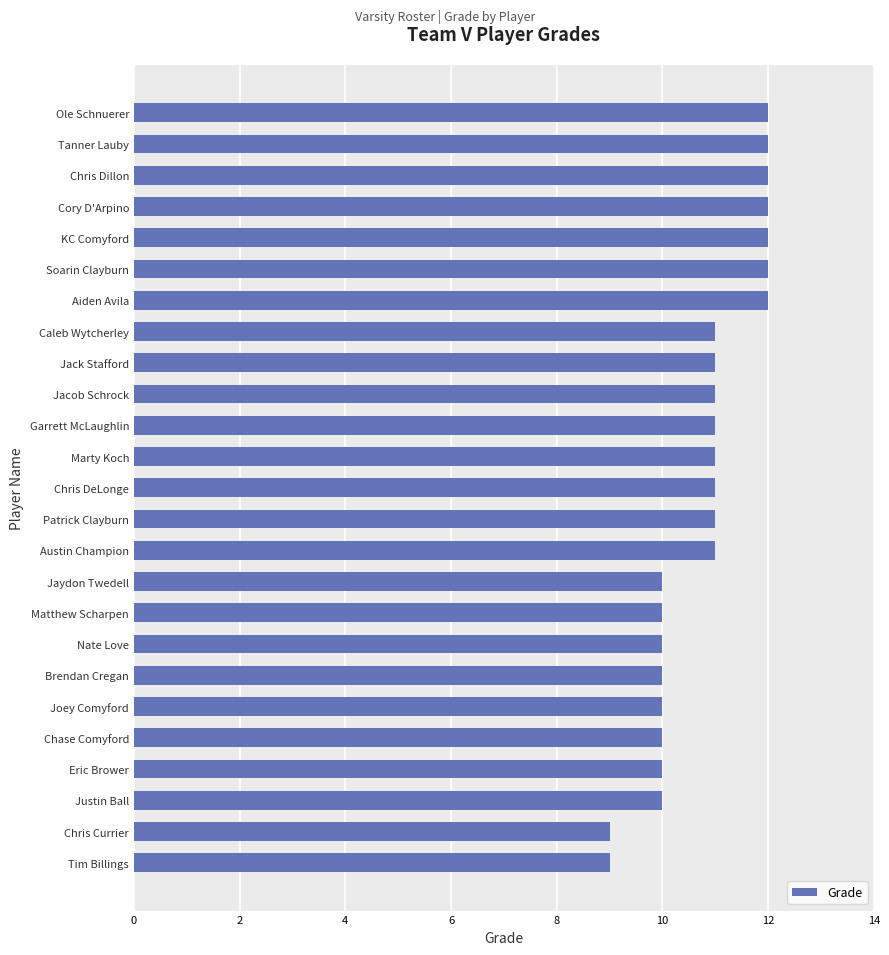

Reading bottom to top, what are all the values shown in this chart?

Tim Billings=9	Chris Currier=9	Justin Ball=10	Eric Brower=10	Chase Comyford=10	Joey Comyford=10	Brendan Cregan=10	Nate Love=10	Matthew Scharpen=10	Jaydon Twedell=10	Austin Champion=11	Patrick Clayburn=11	Chris DeLonge=11	Marty Koch=11	Garrett McLaughlin=11	Jacob Schrock=11	Jack Stafford=11	Caleb Wytcherley=11	Aiden Avila=12	Soarin Clayburn=12	KC Comyford=12	Cory D'Arpino=12	Chris Dillon=12	Tanner Lauby=12	Ole Schnuerer=12